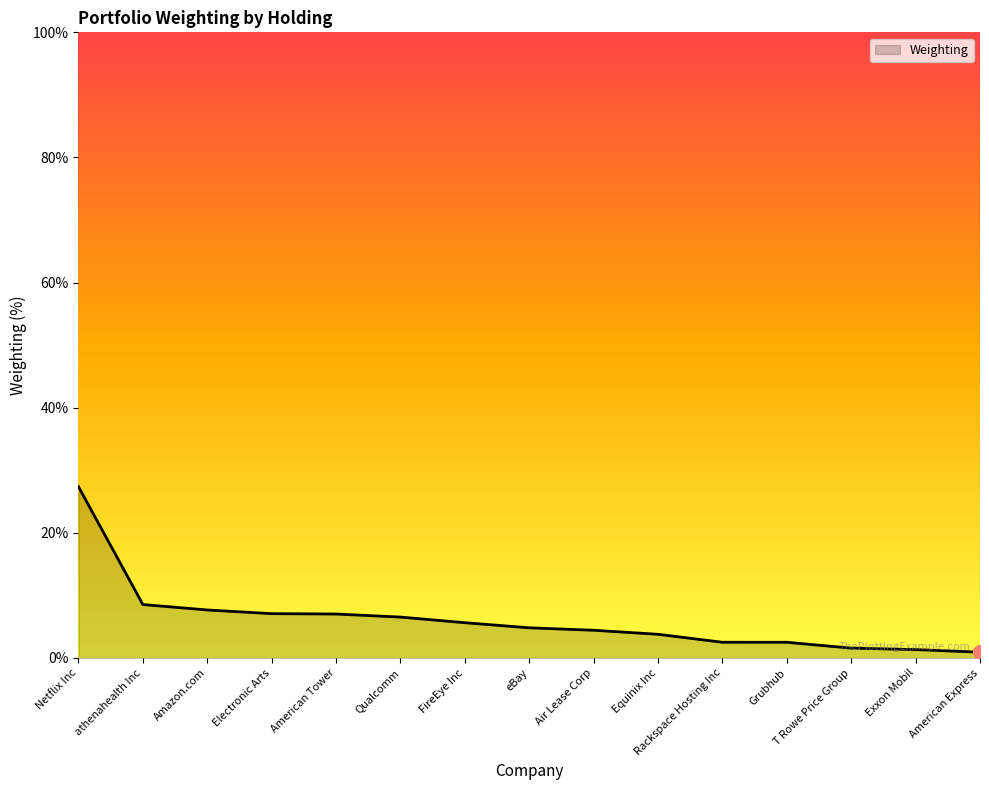

Which has a higher value, Netflix Inc or Qualcomm?

Netflix Inc